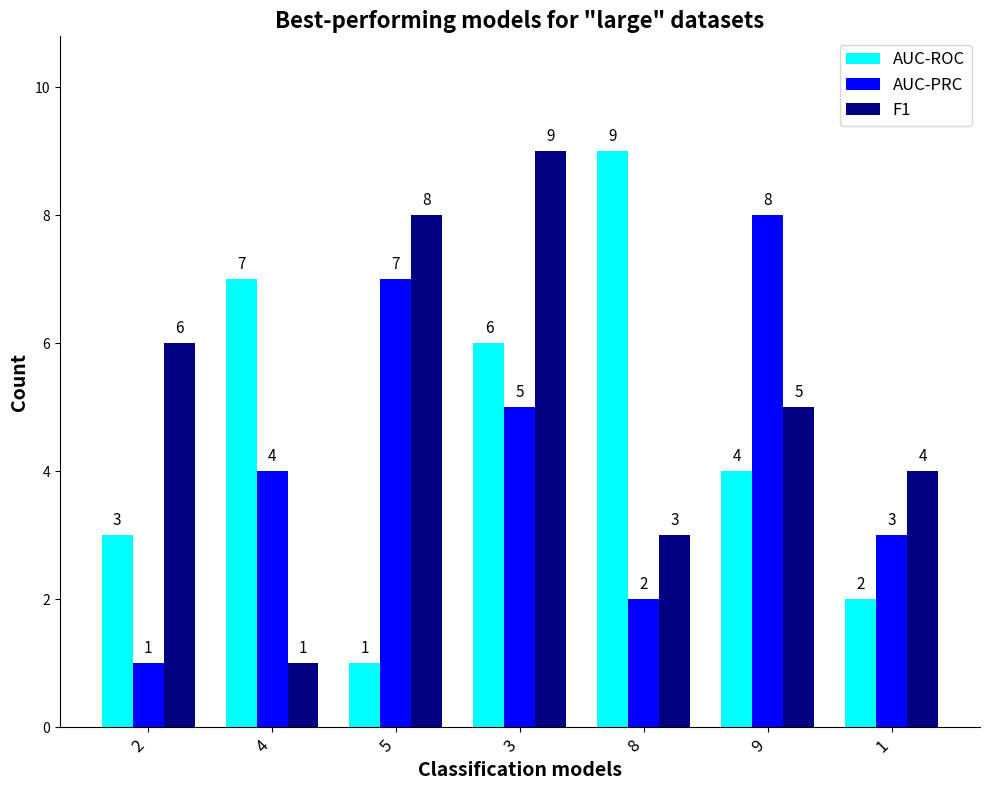

List the series in order of their overall mean, lowest first.

AUC-PRC, AUC-ROC, F1